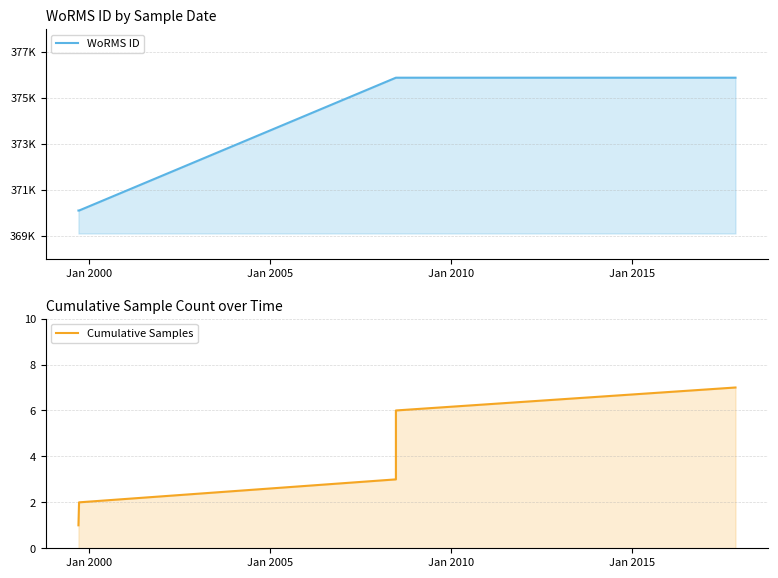

Reading left to right, what are all the values shown in this chart?

WoRMS ID: 370097	370097	375880	375880	375880	375880	375880
Cumulative Samples: 1	2	3	4	5	6	7